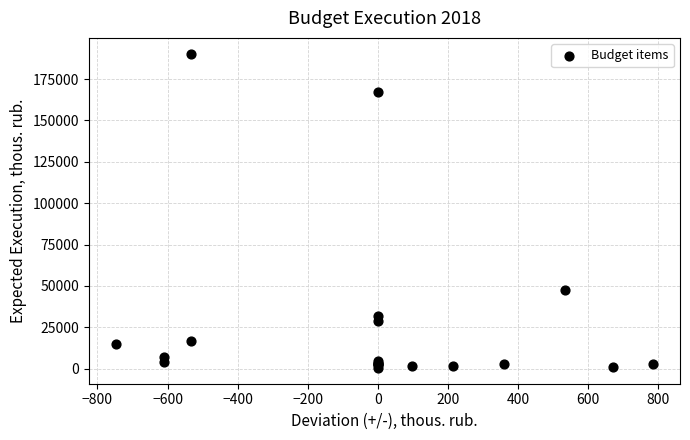

What Y value in the scatter plot is closest to 95397?

47318.0